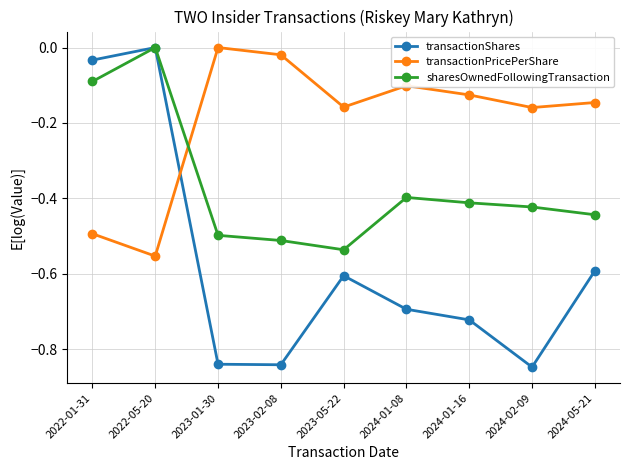

Rank the series by their average value, from lowest to highest.

transactionShares, sharesOwnedFollowingTransaction, transactionPricePerShare